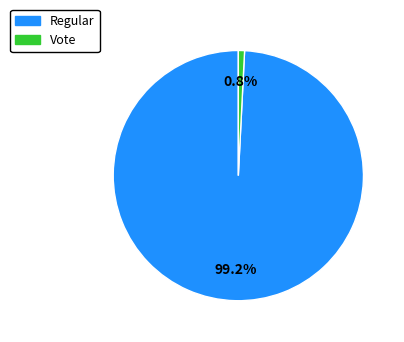

True or false: Regular accounts for 89% of the total.

False